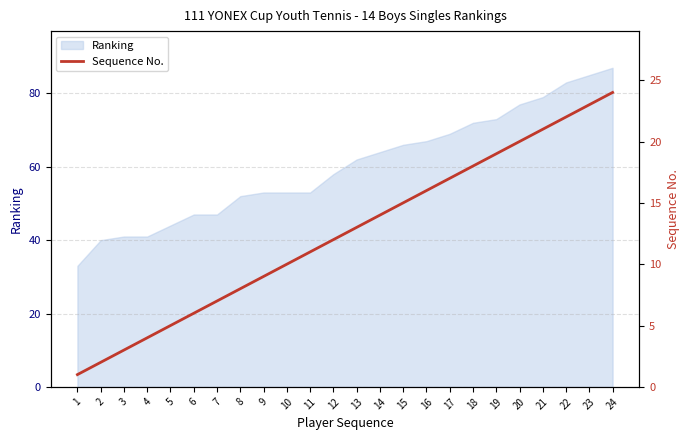

Between 24 and 2, which is larger?

24